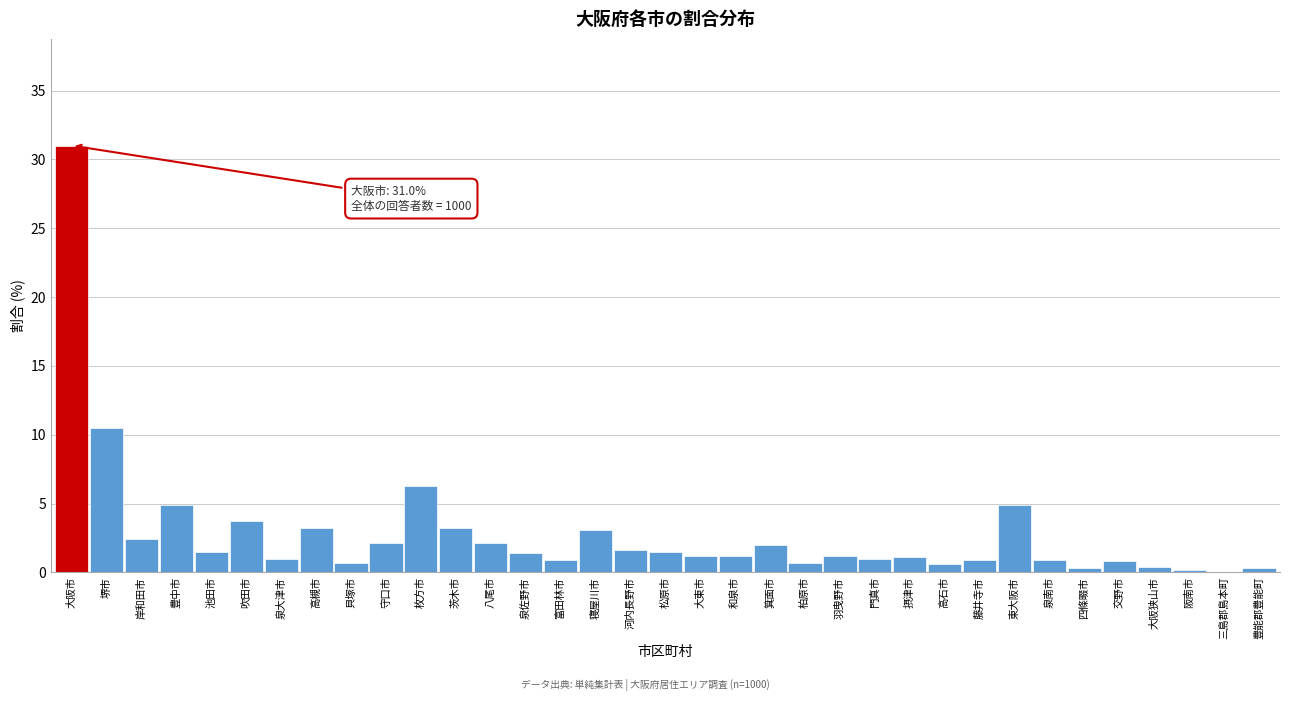

The value at 高槻市 is 3.2. True or false?

True